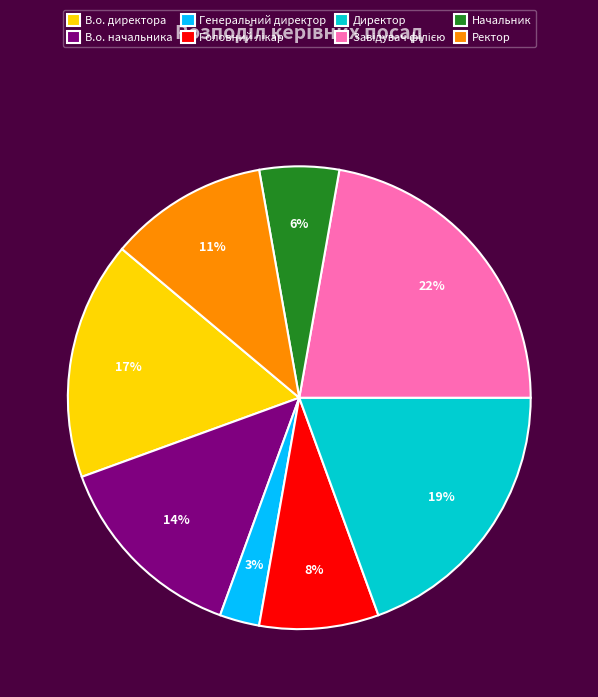

Do Начальник and В.о. начальника together represent more than half of the pie?

No